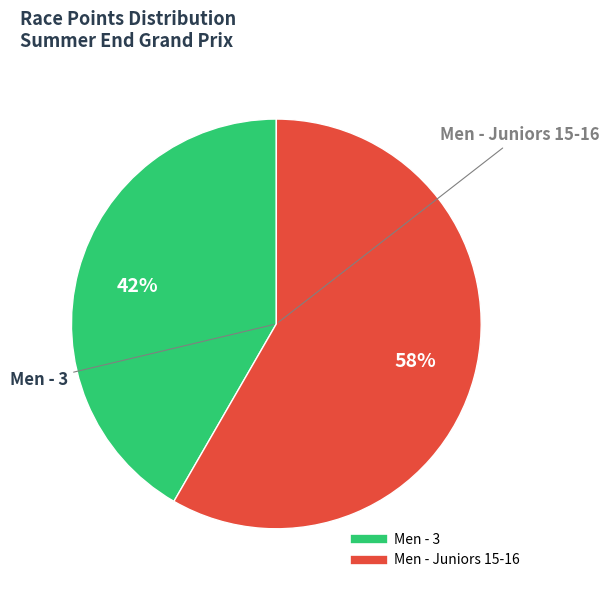

To the nearest percent, what portion does Men - 3 represent?

42%